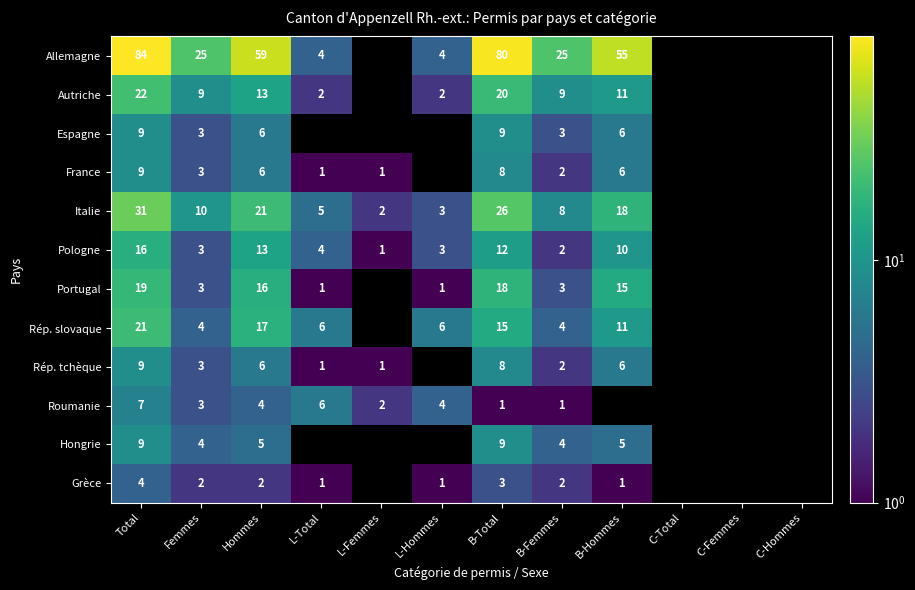

Count the number of data series in this chart.

12